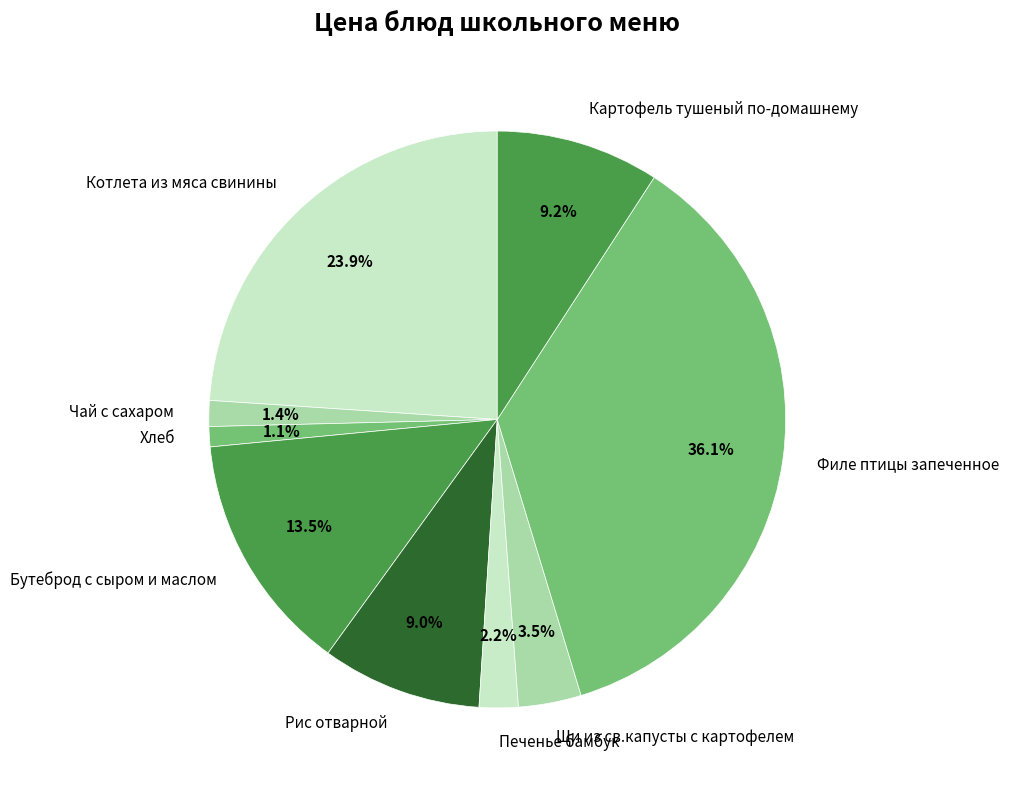

Which has a higher value, Котлета из мяса свинины or Печенье бамбук?

Котлета из мяса свинины